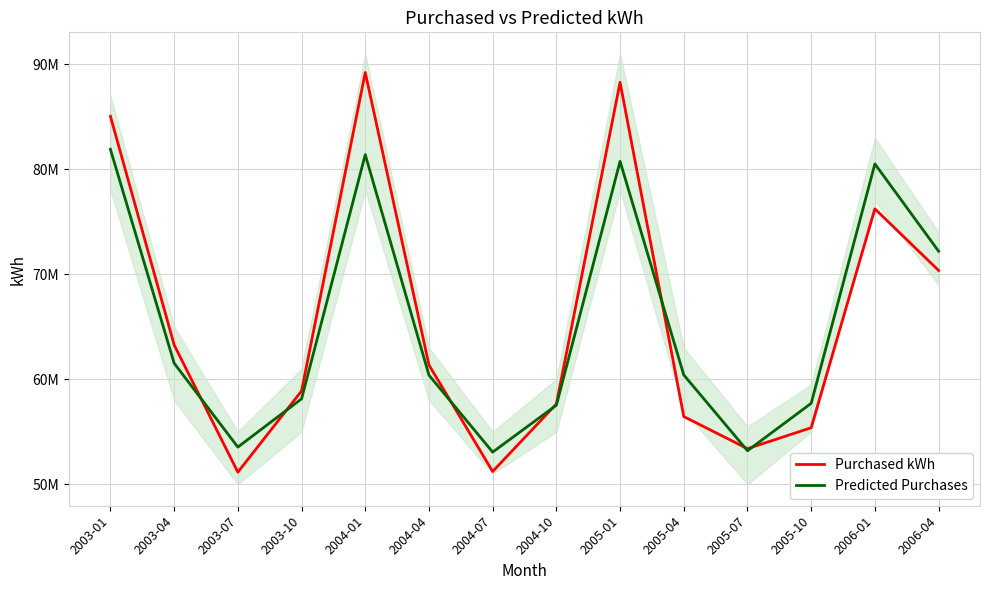

How many data points does each series have?

14